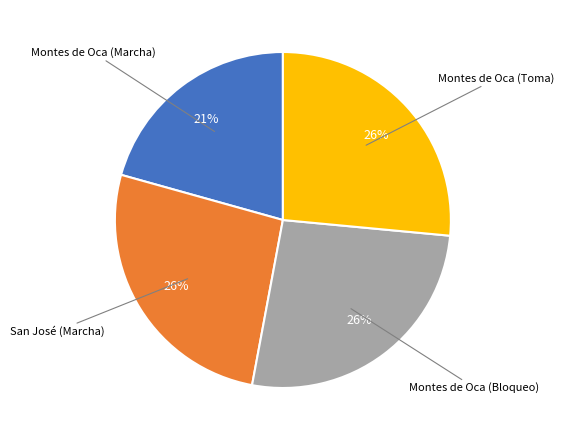

To the nearest percent, what is the average slice percentage?

25%